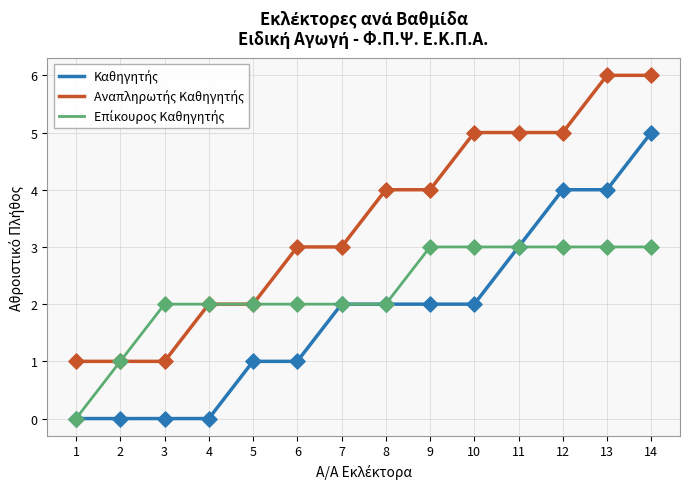

What is the total value across all series at 13?

13